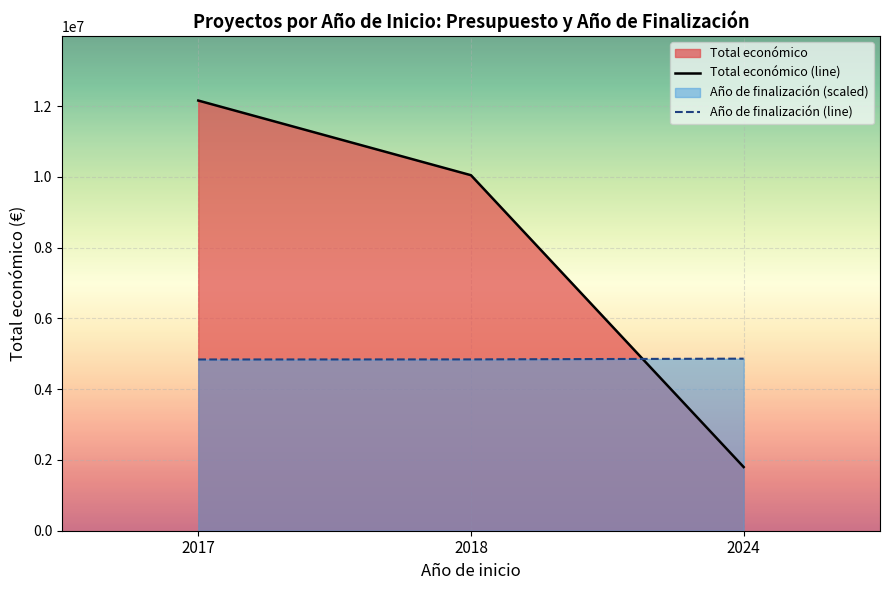

Reading right to left, extract all data points from this chart.

Total económico (line): 1800307.0	10049440.0	12159857.0
Año de finalización (line): 4863942.8	4843143.0	4840743.1